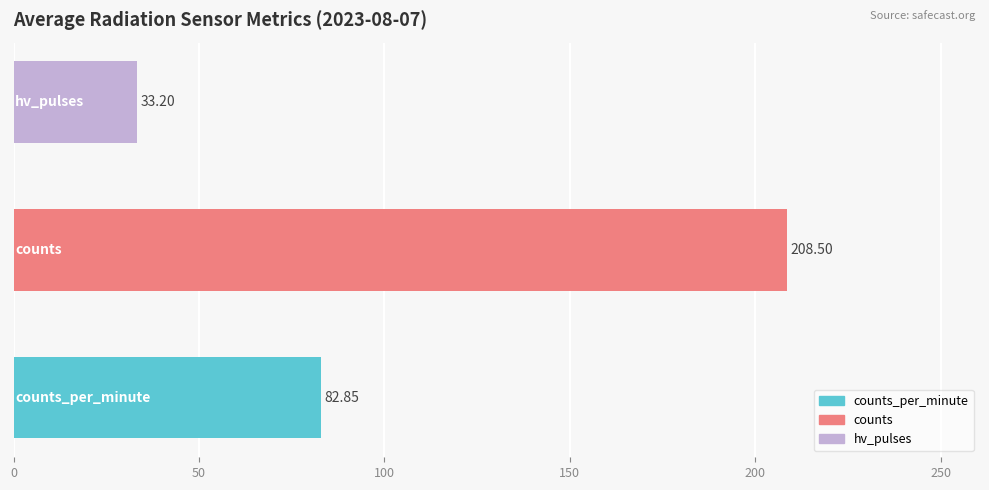

What is the sum of all values?

324.6